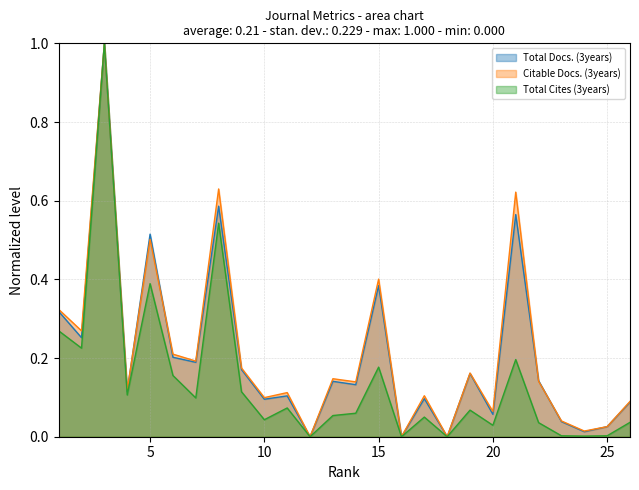

Which category has the highest value in the Total Cites (3years) series?

3